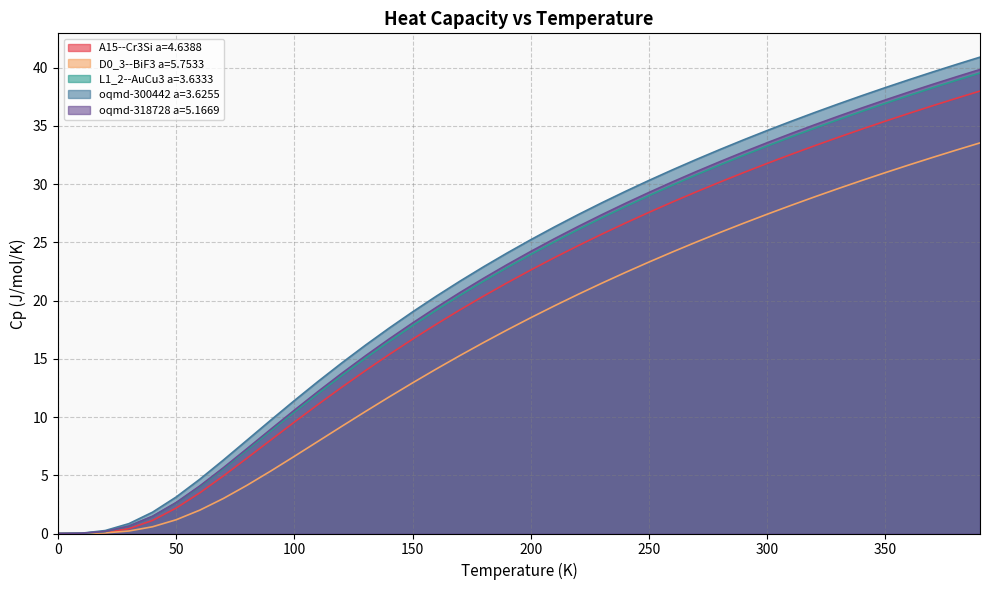

How many data points in oqmd-300442 a=3.6255 are less than 25?

20